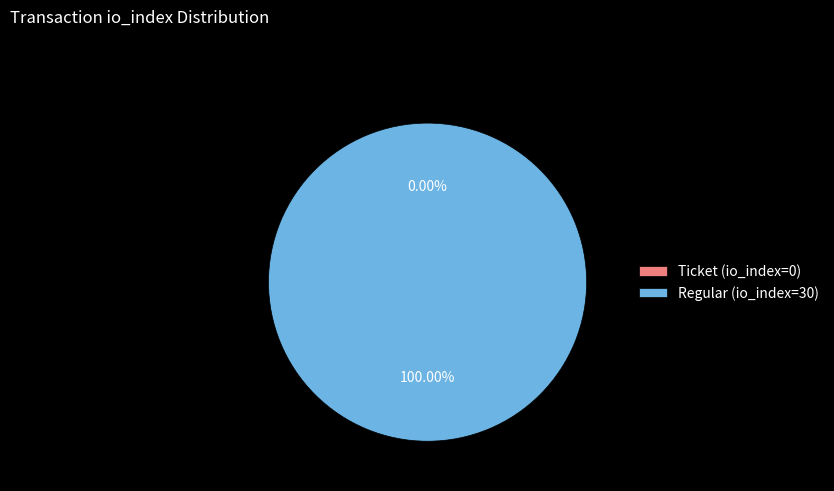

What is the majority slice?

Regular (io_index=30)